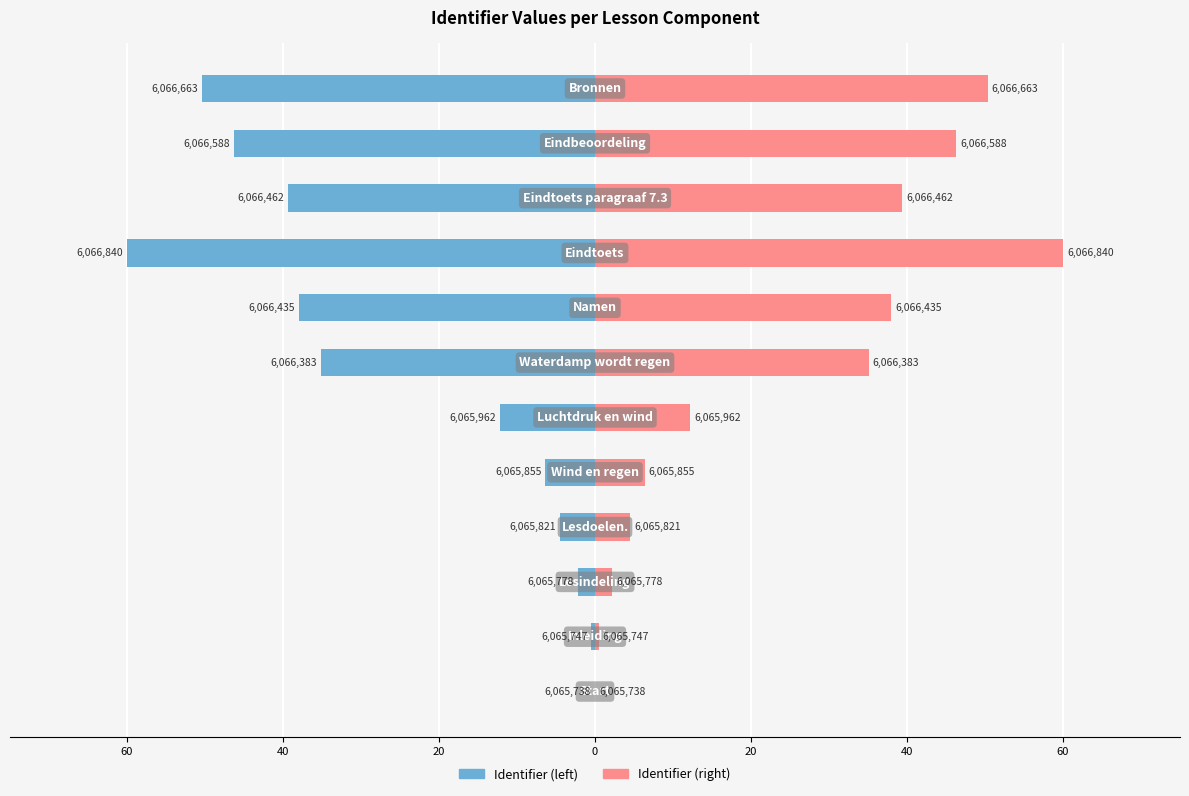

Reading right to left, list all the values displayed in this chart.

Identifier (left): -50.4	-46.3	-39.4	-60.0	-37.9	-35.1	-12.2	-6.4	-4.5	-2.2	-0.5	0.0
Identifier (right): 50.4	46.3	39.4	60.0	37.9	35.1	12.2	6.4	4.5	2.2	0.5	0.0